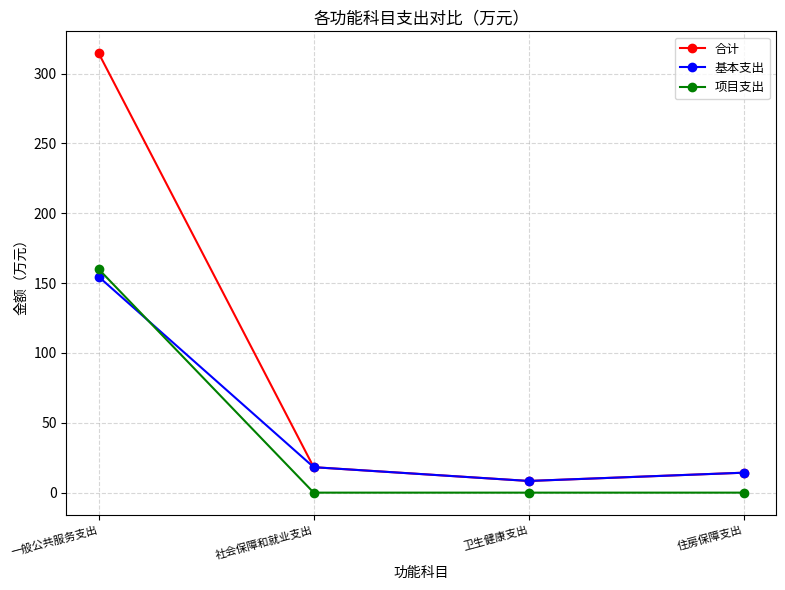

Which series ends up on top after the final intersection of 项目支出 and 基本支出?

基本支出